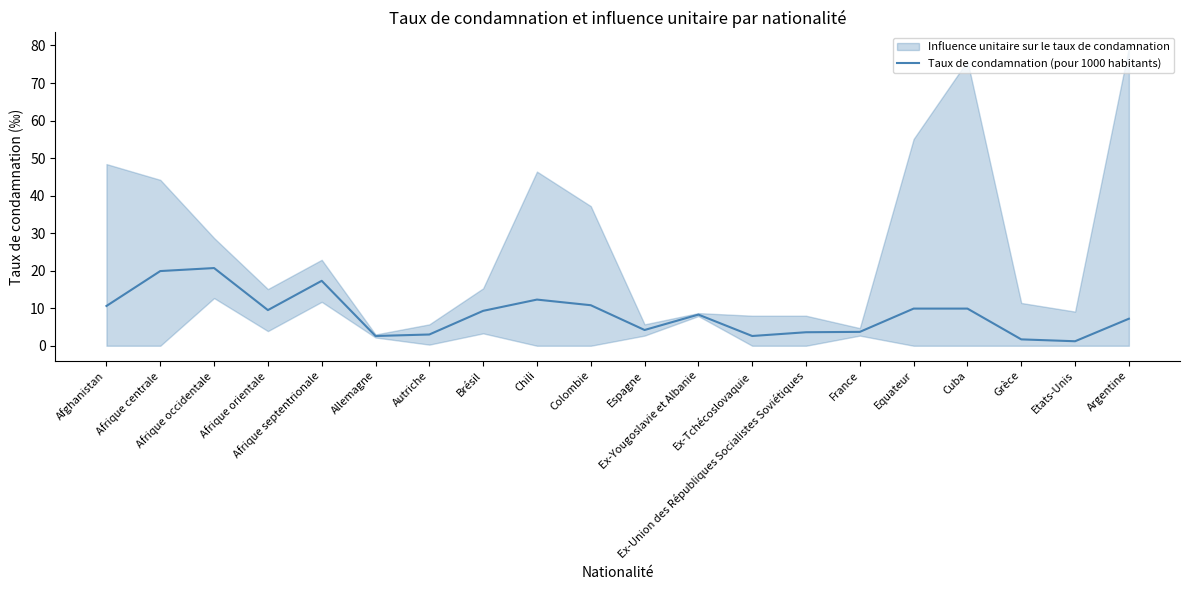

Where is the first local maximum?

Afrique occidentale